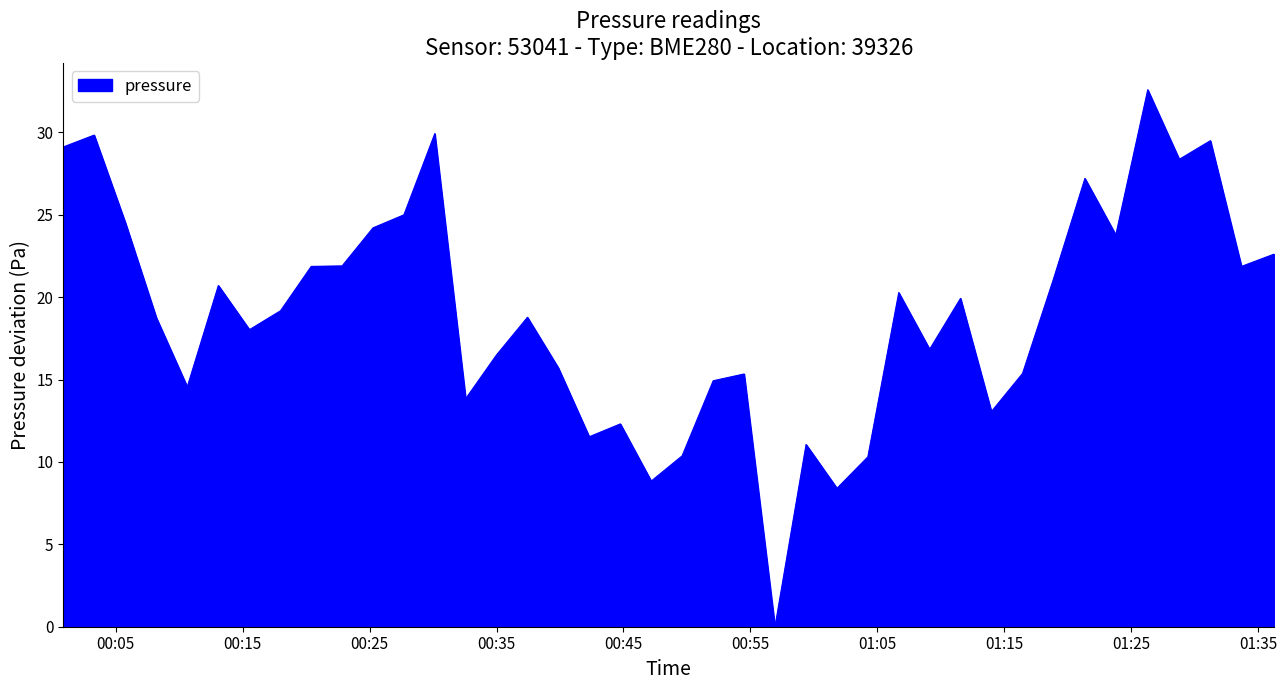

How many distinct data groups are displayed?

1